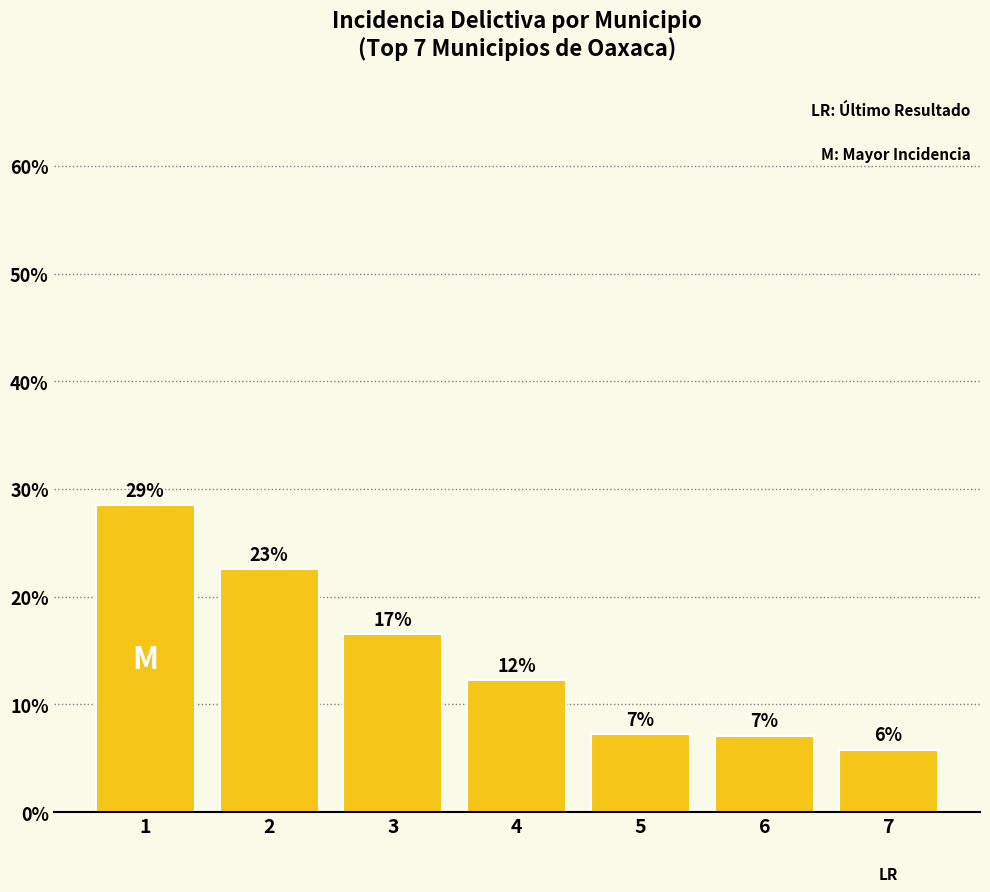

What is the sum of the values at 7 and 6?

12.9